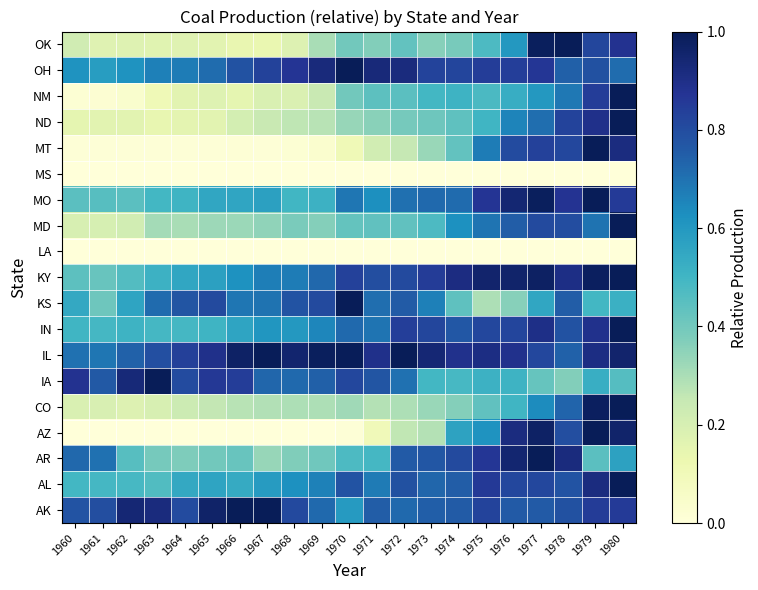

What is the total value across all series at 1976?

12.6